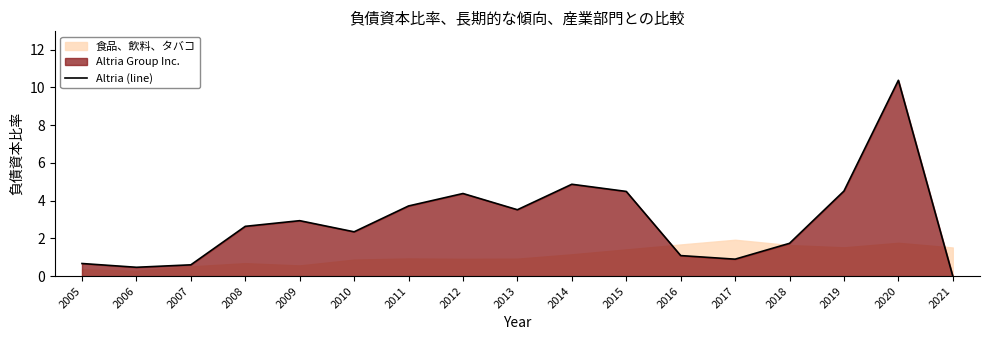

What is the sum of the values at 2014 and 2019?

9.4